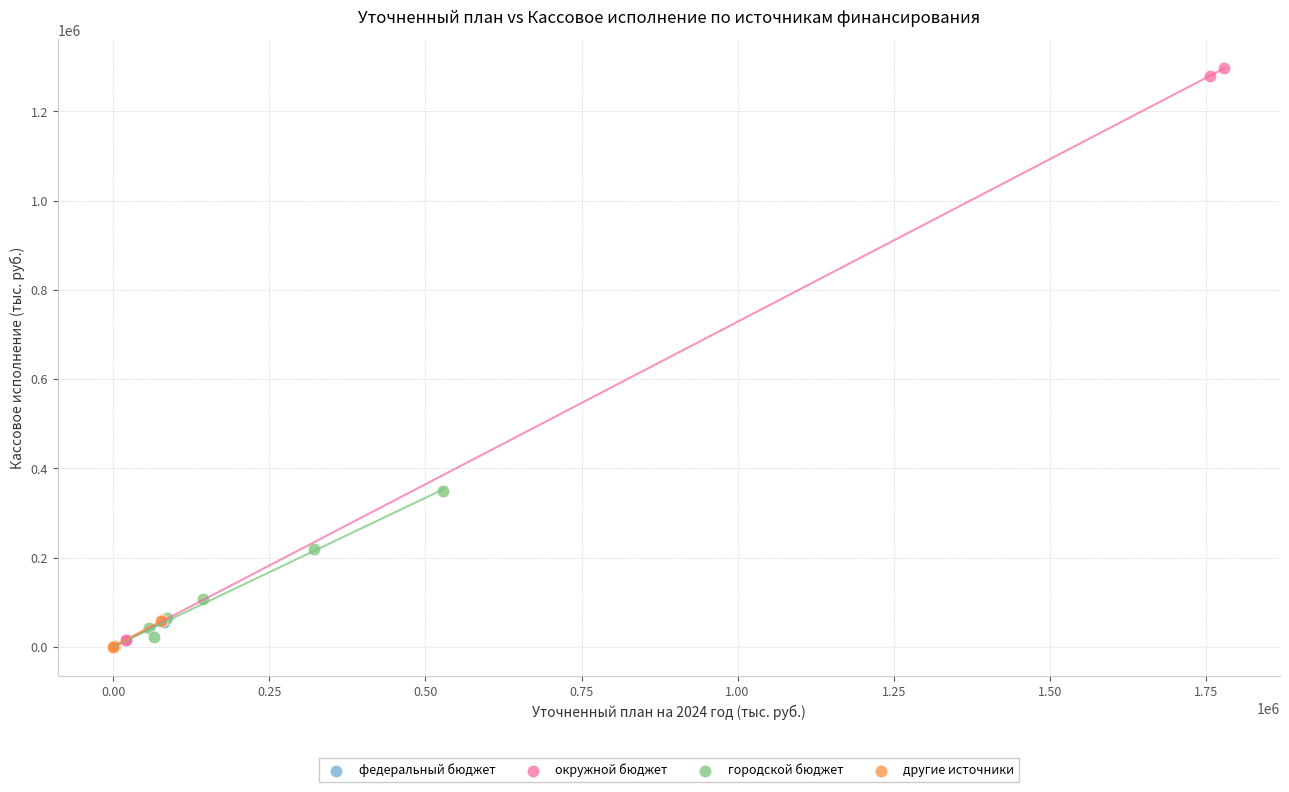

Which series reaches the maximum Y coordinate?

окружной бюджет